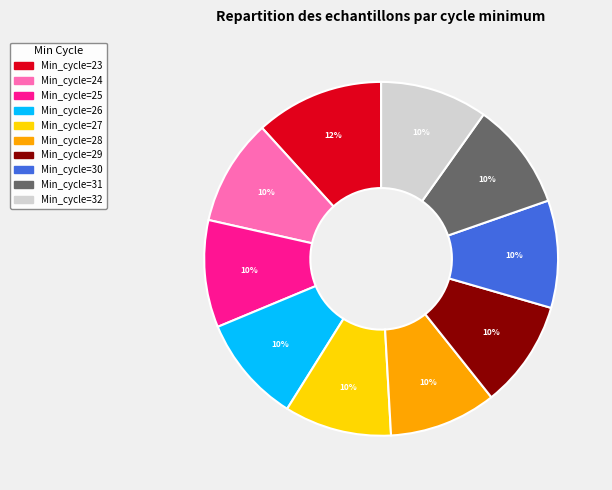

Does any single category account for the majority?

No